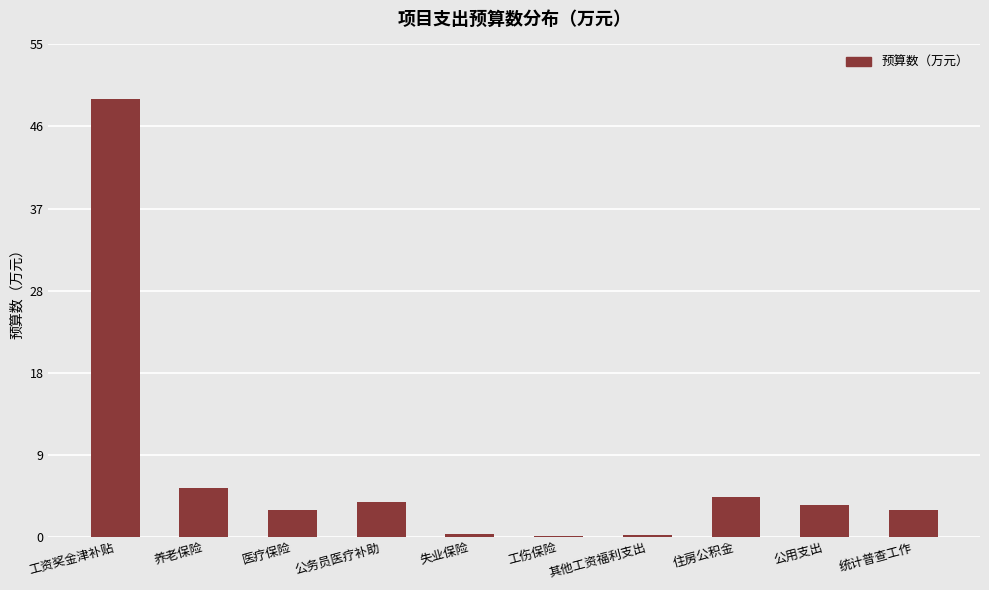

Which has a higher value, 工伤保险 or 公用支出?

公用支出